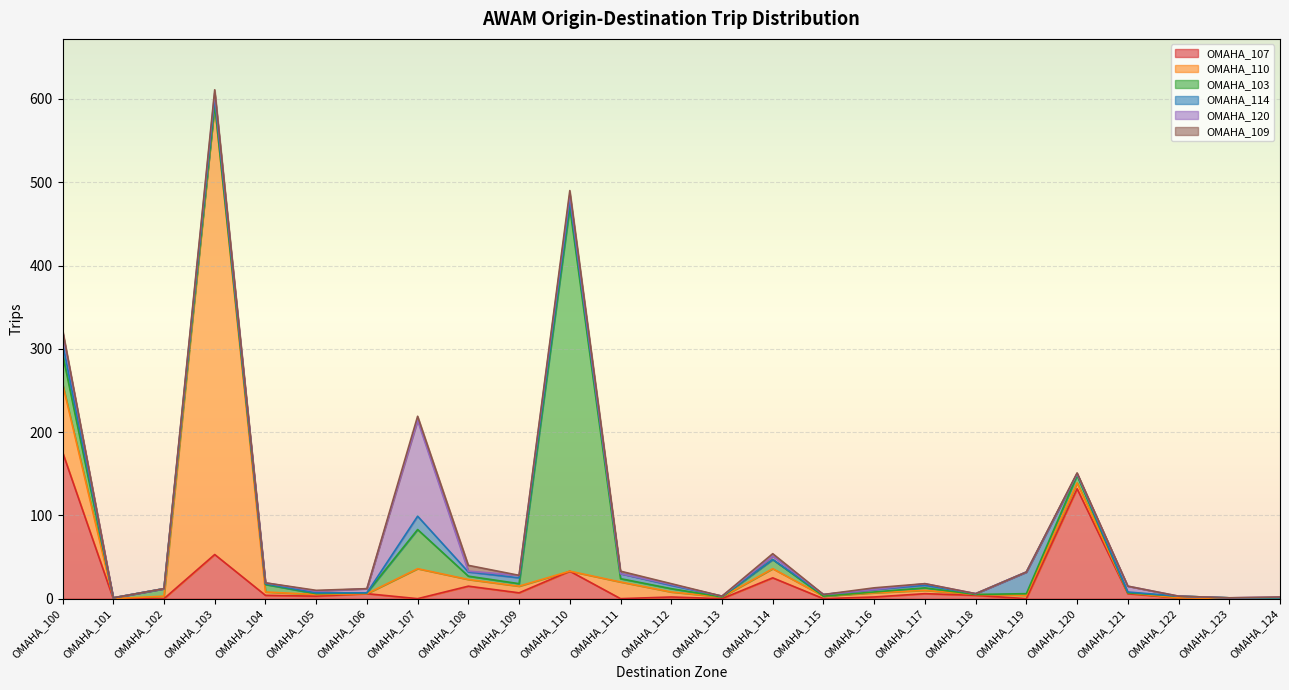

What is the difference between the second highest and minimum values in the OMAHA_103 series?

47